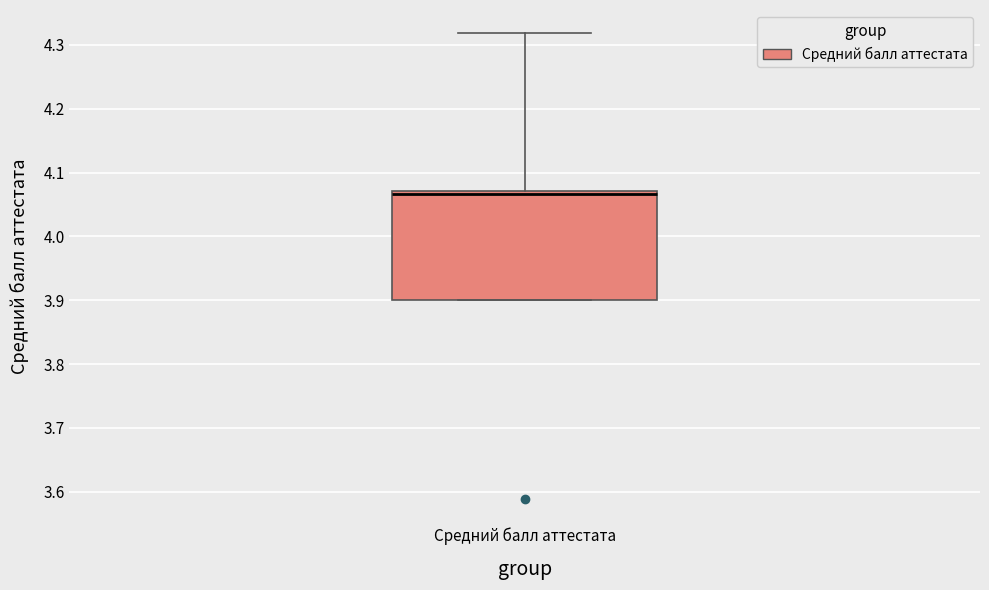

Transcribe this box plot: give where the median line is, the range the box spans, and where the two whiskers end, as read against the y-axis. The values are not printed on the chart, so give them approximately, as read against the axis.

median 4.07 (just below the box's upper edge), box 3.90 to 4.07, whiskers 3.90 to 4.32